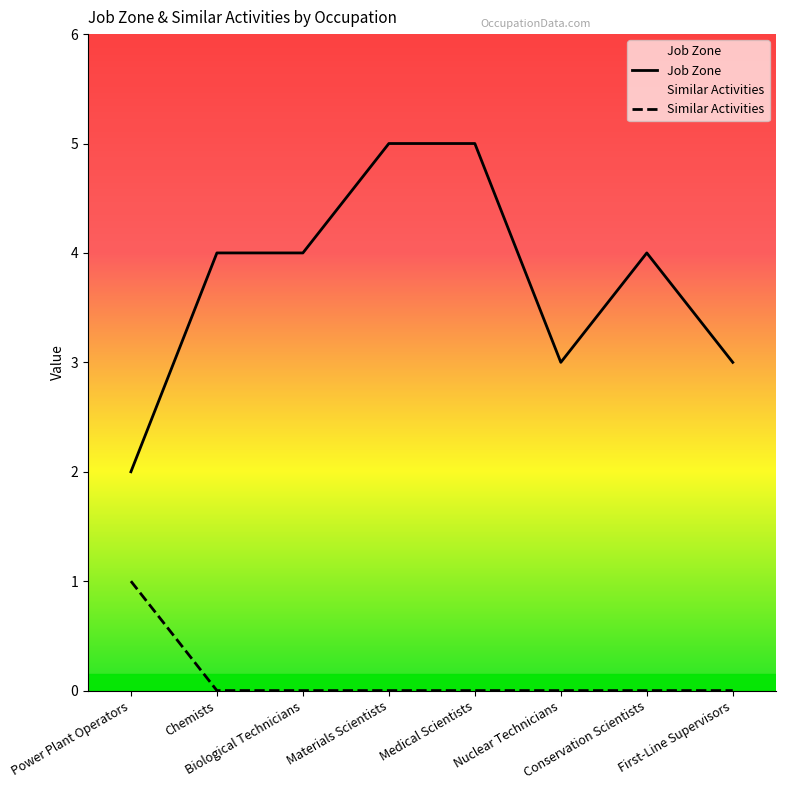

What are all the series names shown in the legend?

Job Zone, Similar Activities